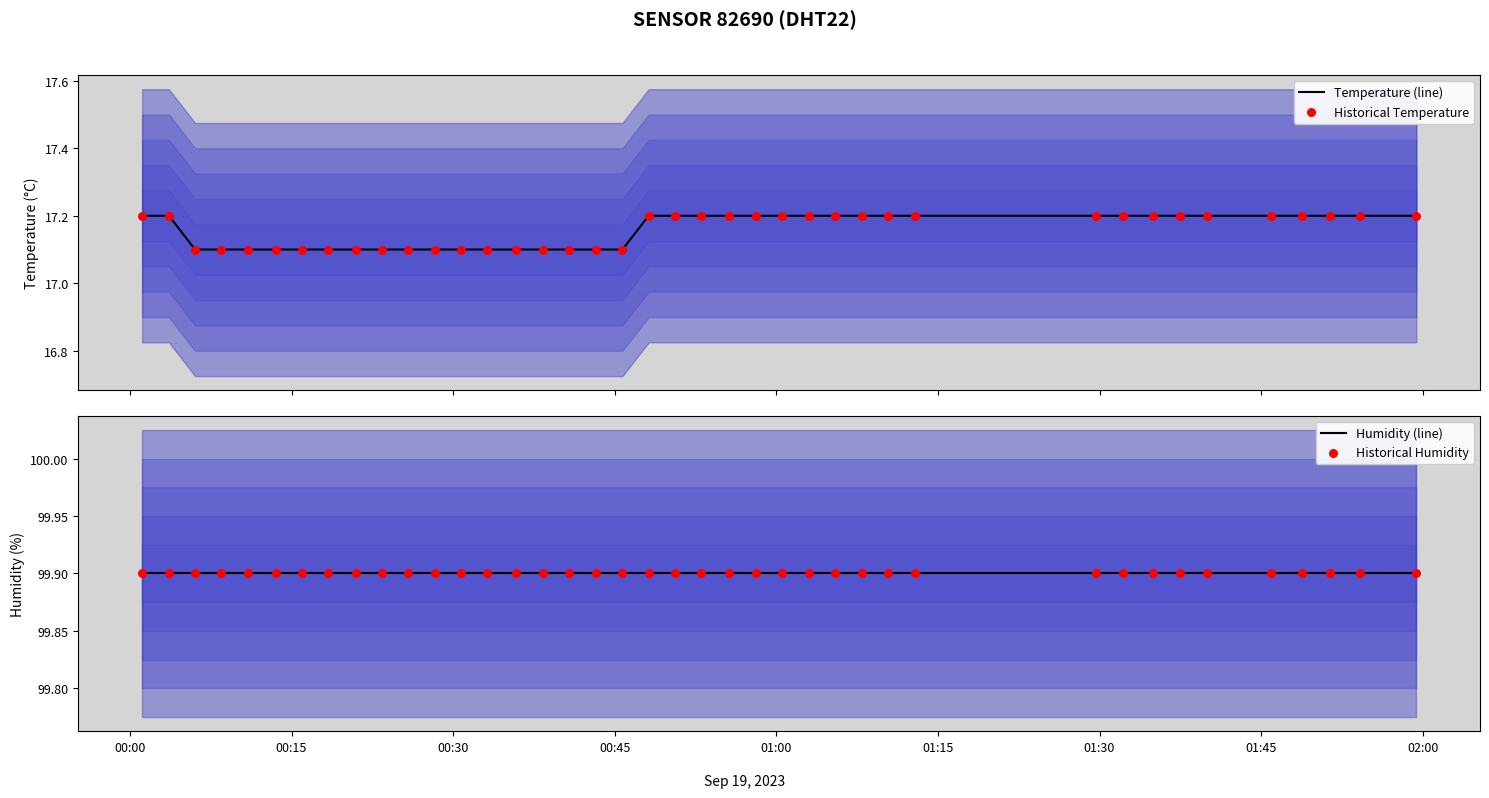

At which category is the sum across all series the highest?

00:00